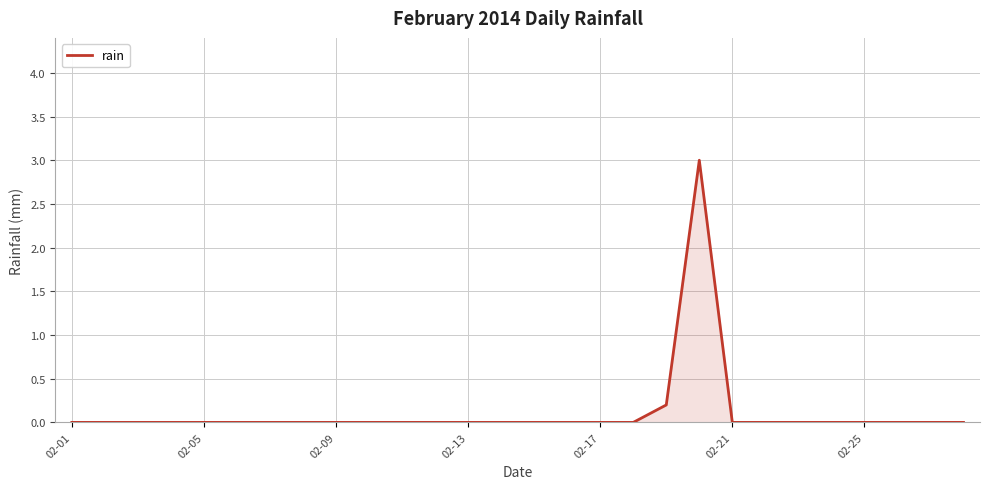

How many series are shown in this chart?

1